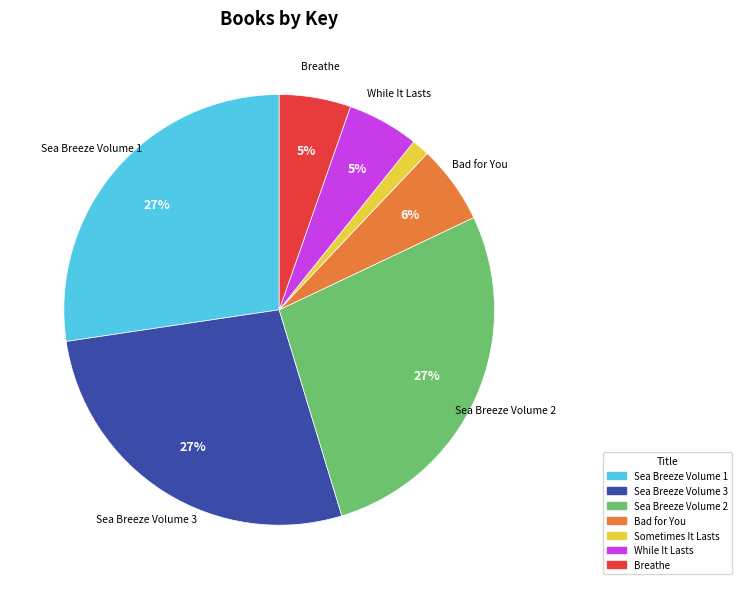

Combined, do Sea Breeze Volume 2 and Bad for You account for over 50%?

No